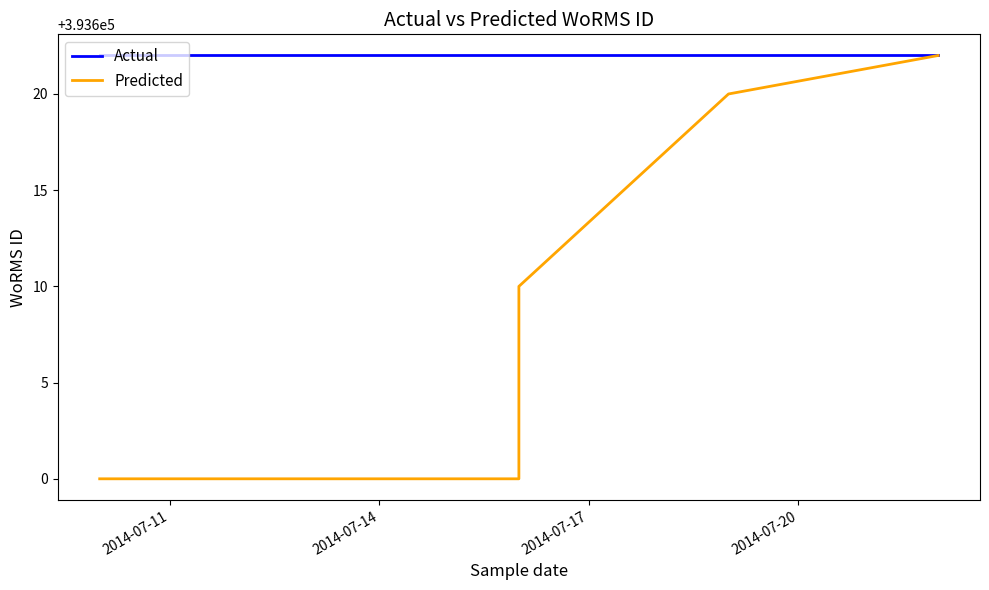

What is the maximum value shown in the chart?

393622